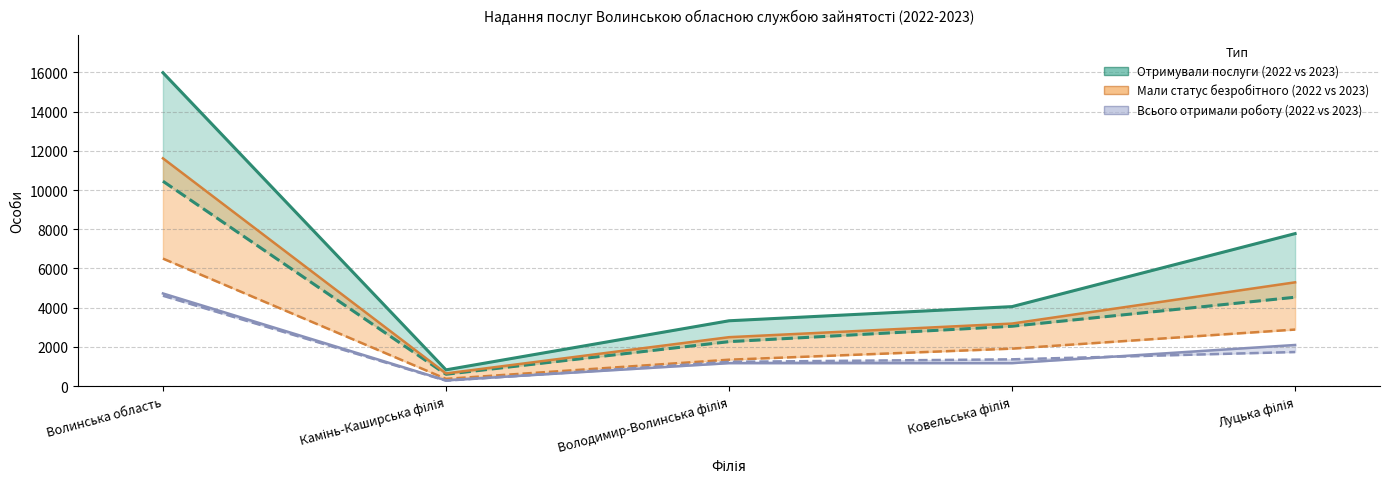

Is the value of Отримували послуги 2023 at Волинська область greater than the value of Всього отримали роботу 2023 at Володимир-Волинська філія?

Yes